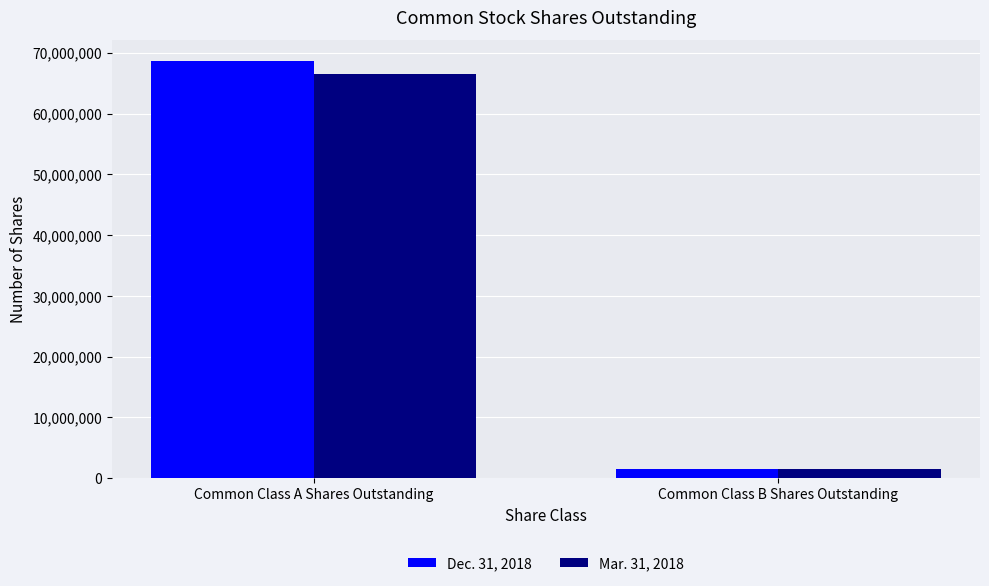

Reading left to right, list all the values displayed in this chart.

Dec. 31, 2018: Common Class A Shares Outstanding=68628812	Common Class B Shares Outstanding=1538872
Mar. 31, 2018: Common Class A Shares Outstanding=66457071	Common Class B Shares Outstanding=1538872